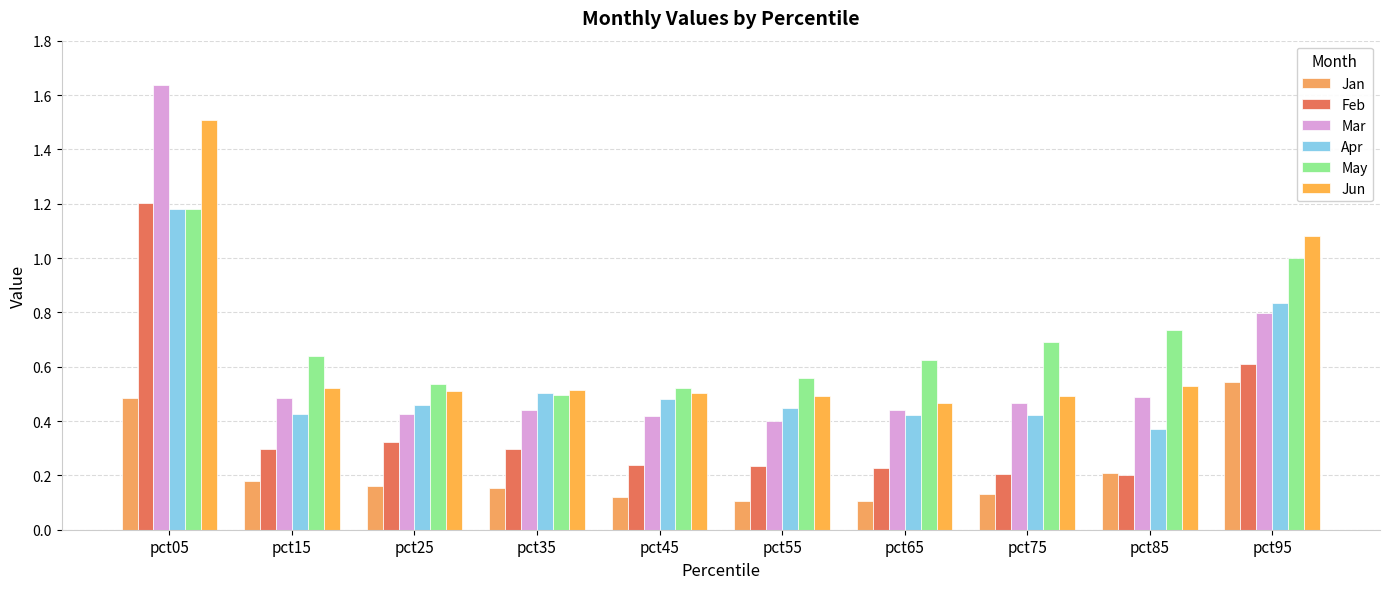

Rank the series at pct15 from lowest to highest value.

Jan, Feb, Apr, Mar, Jun, May